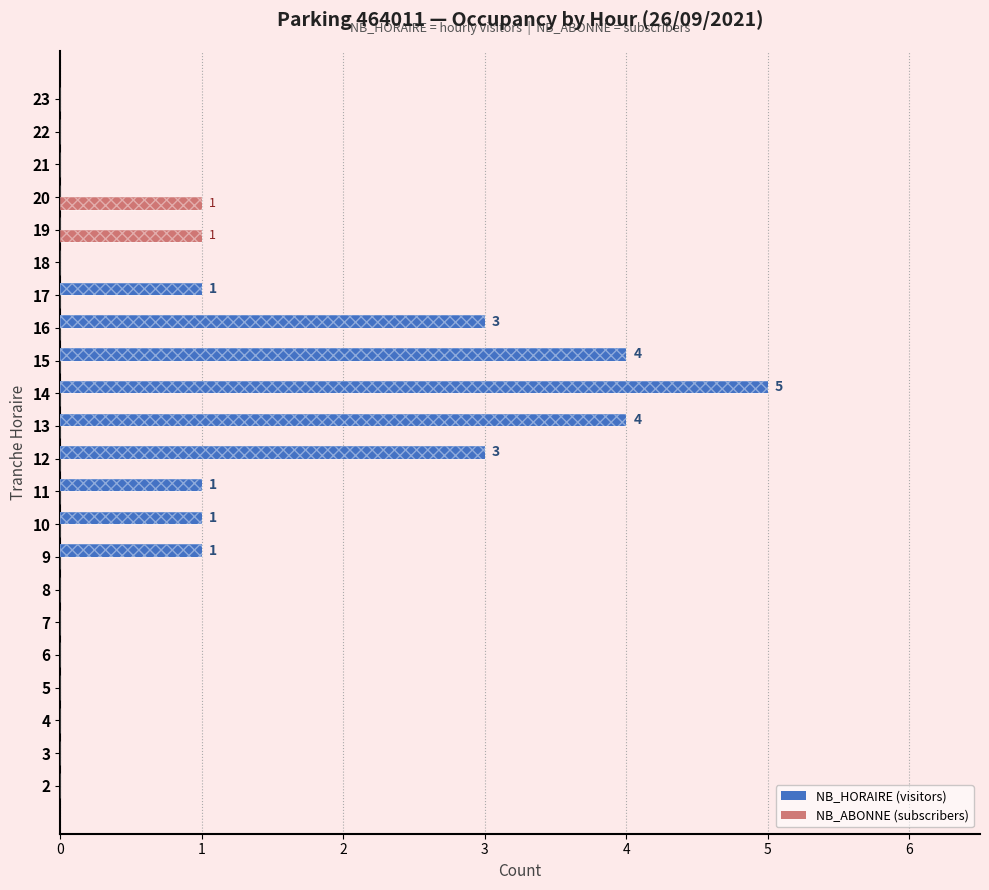

What is the difference between the second highest and second lowest values in the NB_ABONNE series?

1